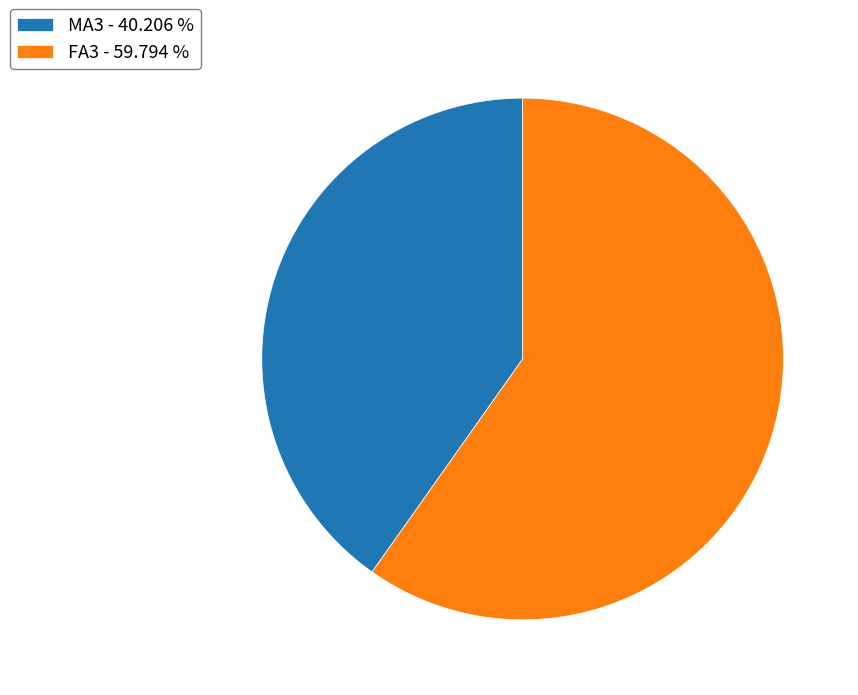

How many slices are in this pie chart?

2